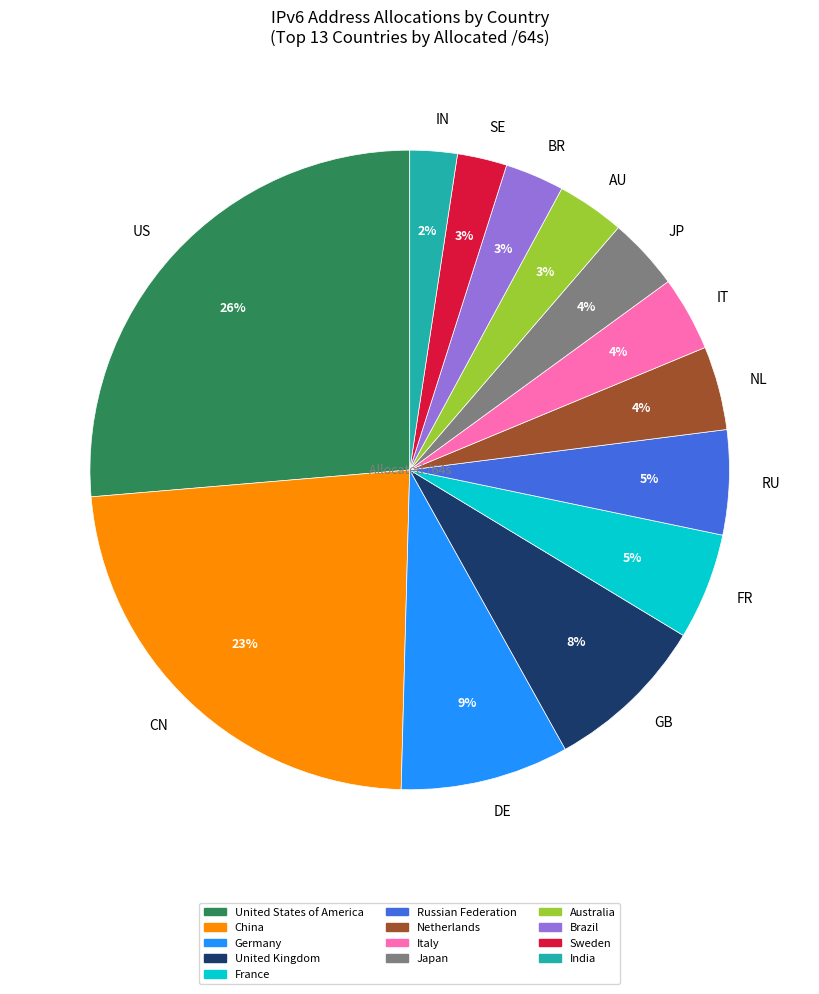

How many slices are in this pie chart?

13